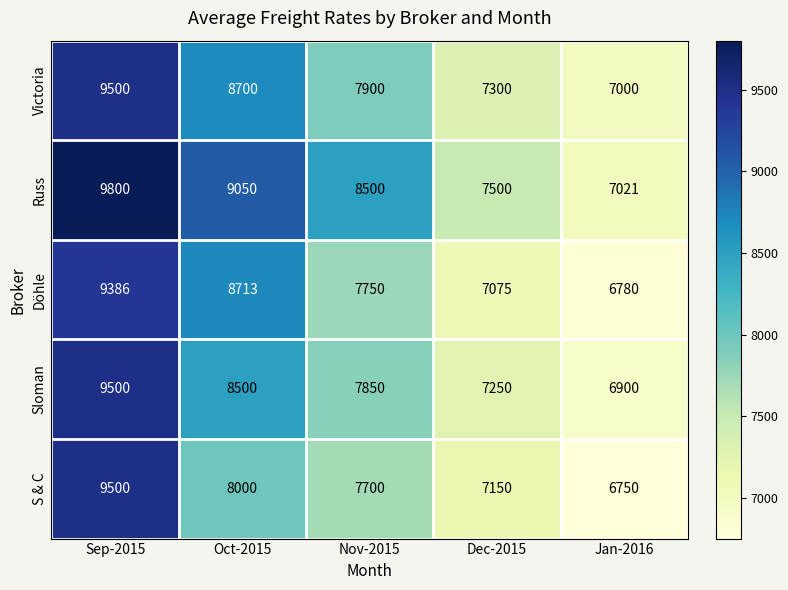

At Nov-2015, list the series in order from largest to smallest.

Russ, Victoria, Sloman, Döhle, S & C